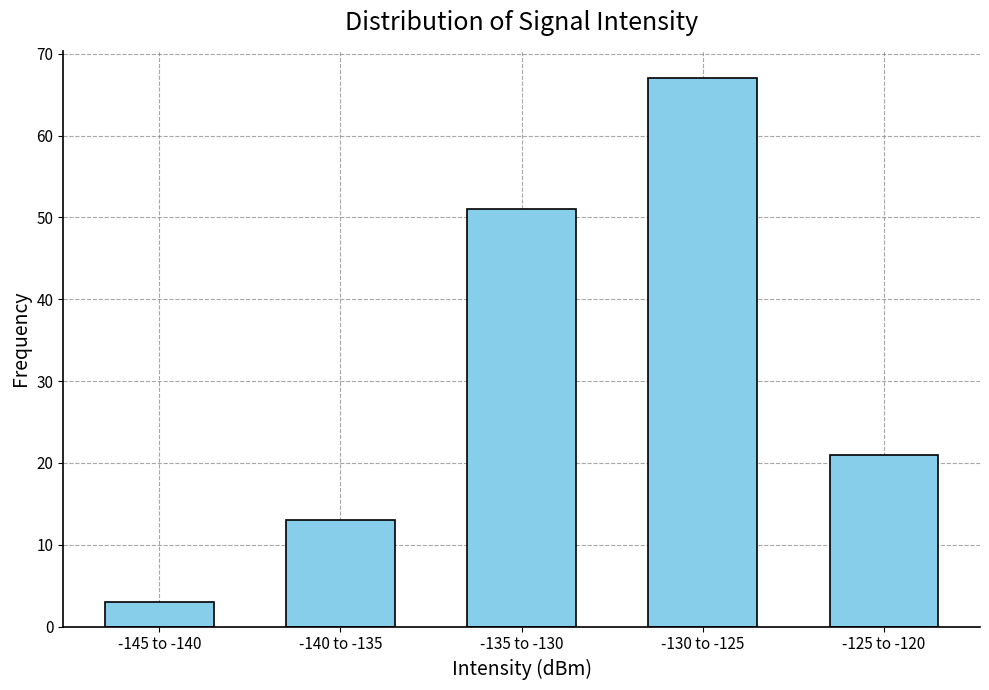

Reading left to right, list all the values displayed in this chart.

3	13	51	67	21